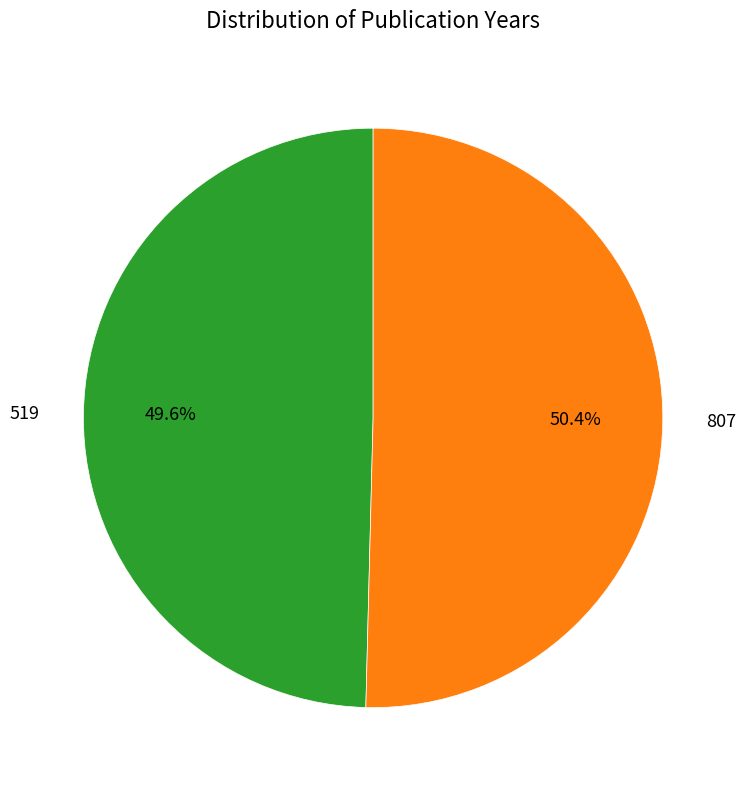

Rank the categories by value from lowest to highest.

519, 807